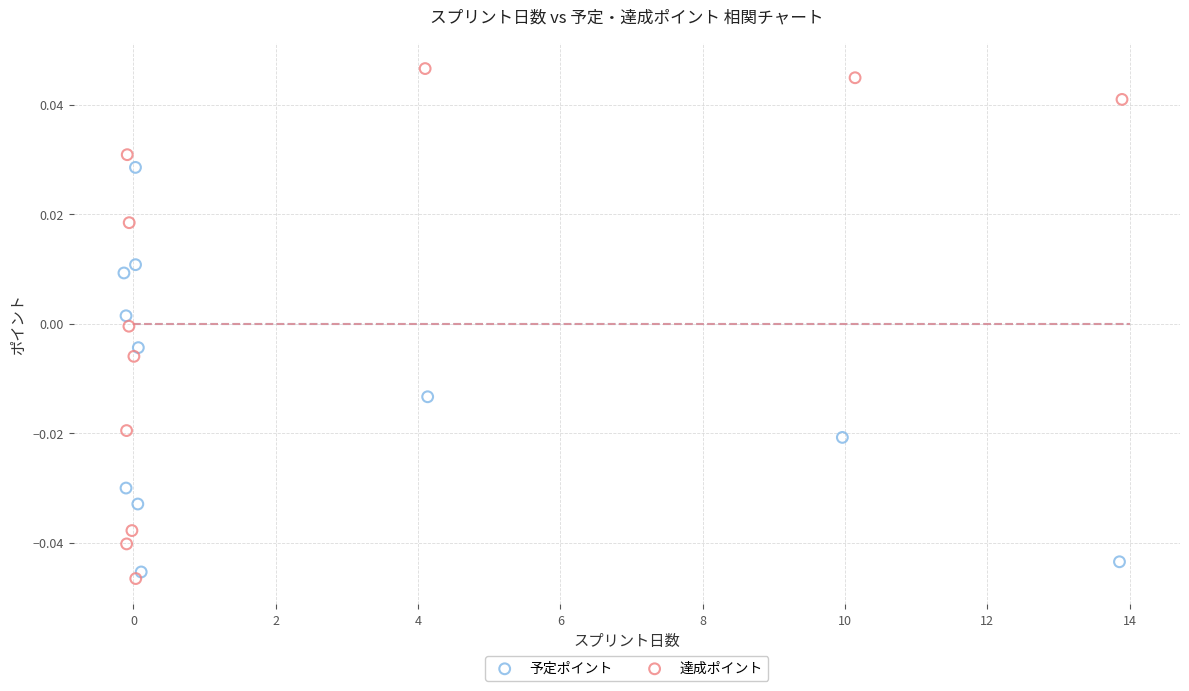

Which series has the widest spread of Y values?

達成ポイント